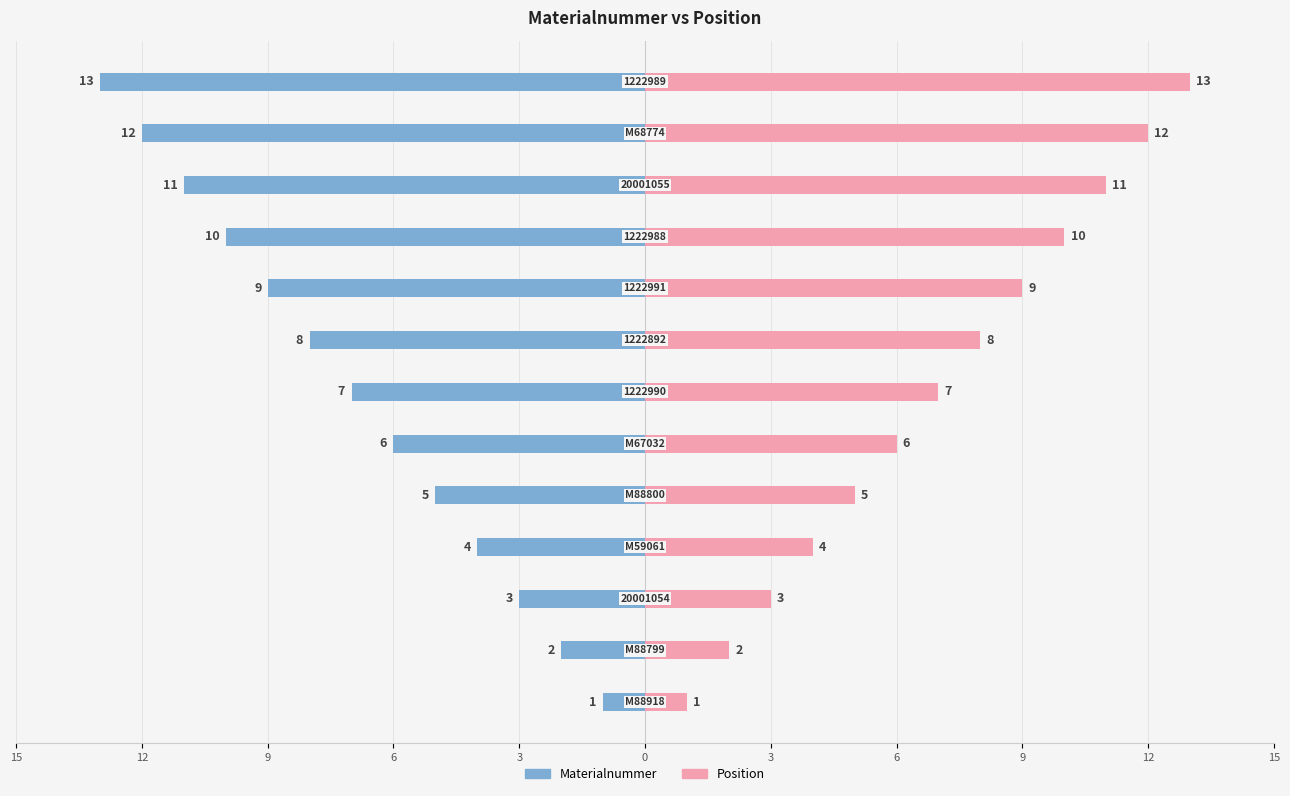

Does the chart contain any negative values?

Yes